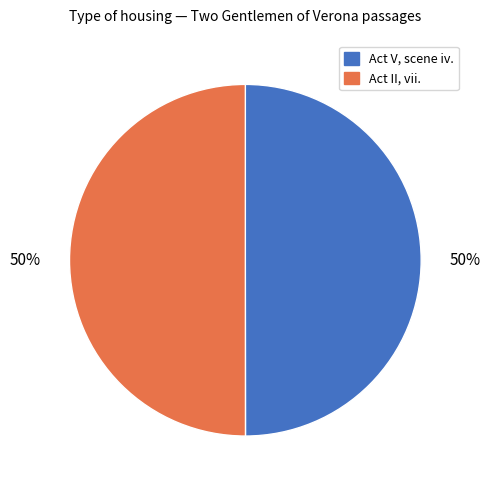

True or false: Act II, vii. accounts for 50% of the total.

True